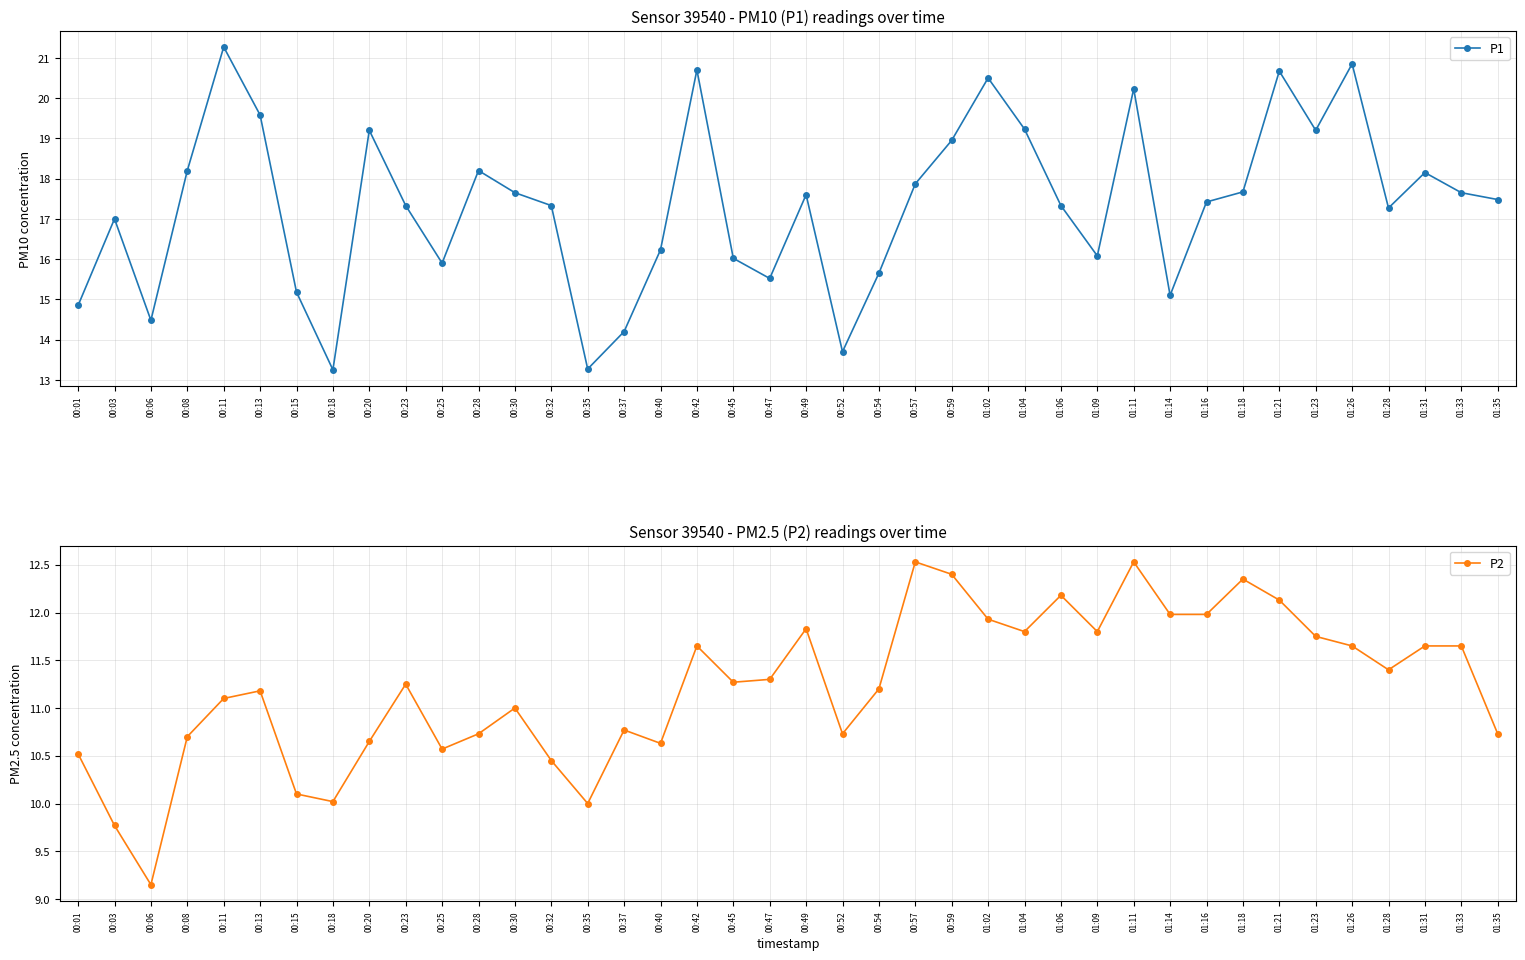

What is the difference between the highest and lowest values at 01:11?

7.7